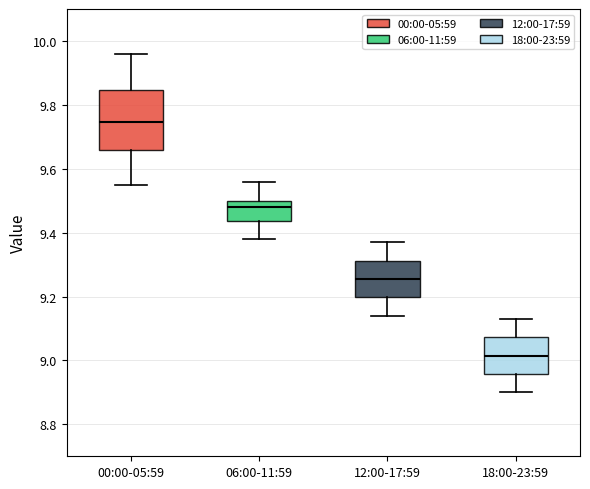

Reading left to right, transcribe this box plot: for each box, give where its median line is, the range the box spans, and where its two whiskers end, as read against the y-axis. The values are not printed on the chart, so give them approximately, as read against the axis.

00:00-05:59: median 9.74, box 9.66 to 9.84, whiskers 9.56 to 9.96
06:00-11:59: median 9.48, box 9.44 to 9.50, whiskers 9.38 to 9.56
12:00-17:59: median 9.26, box 9.20 to 9.32, whiskers 9.14 to 9.38
18:00-23:59: median 9.02, box 8.96 to 9.08, whiskers 8.90 to 9.14